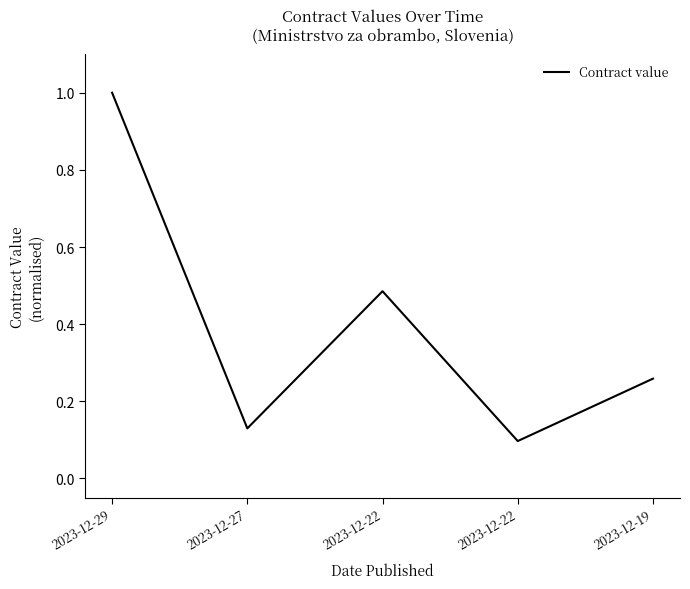

Rank the categories by value from lowest to highest.

2023-12-22, 2023-12-27, 2023-12-19, 2023-12-22, 2023-12-29